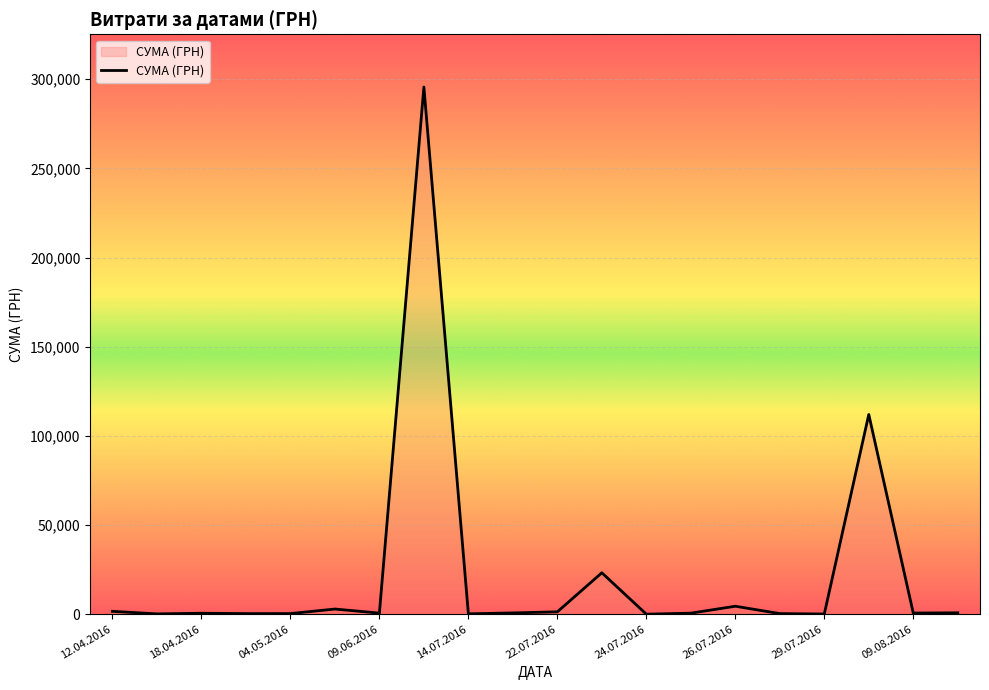

What is the greatest value displayed?

295638.6